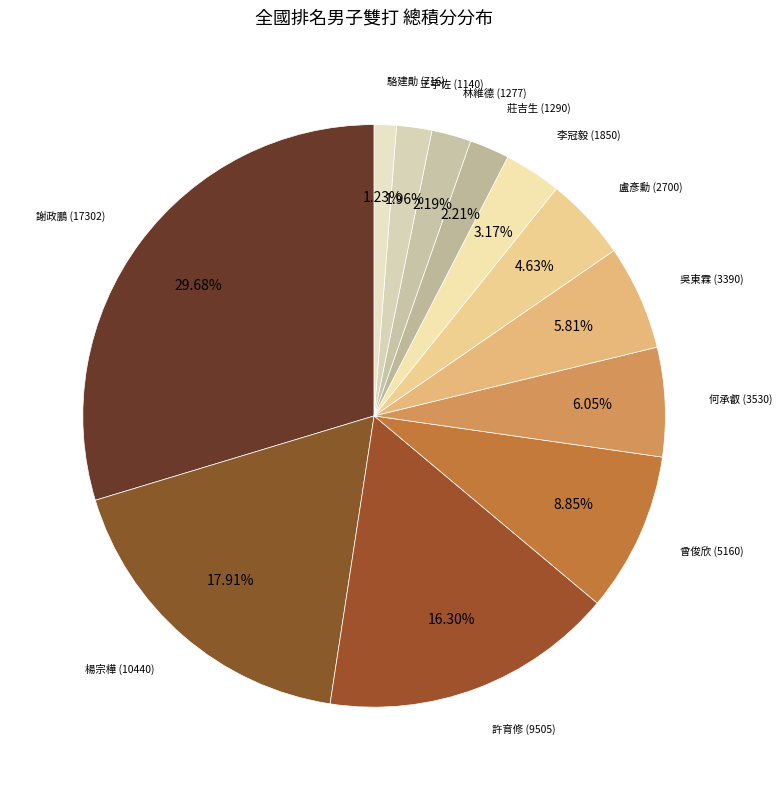

To the nearest percent, what portion does 盧彥勳 (2700) represent?

5%